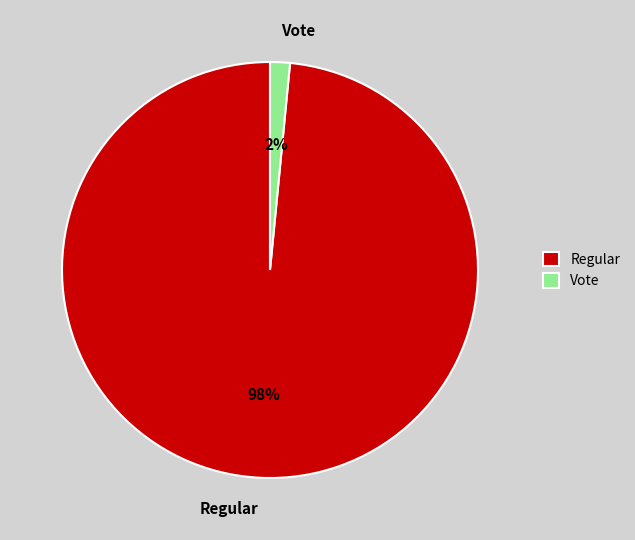

To the nearest percent, what is the combined percentage of Vote and Regular?

100%